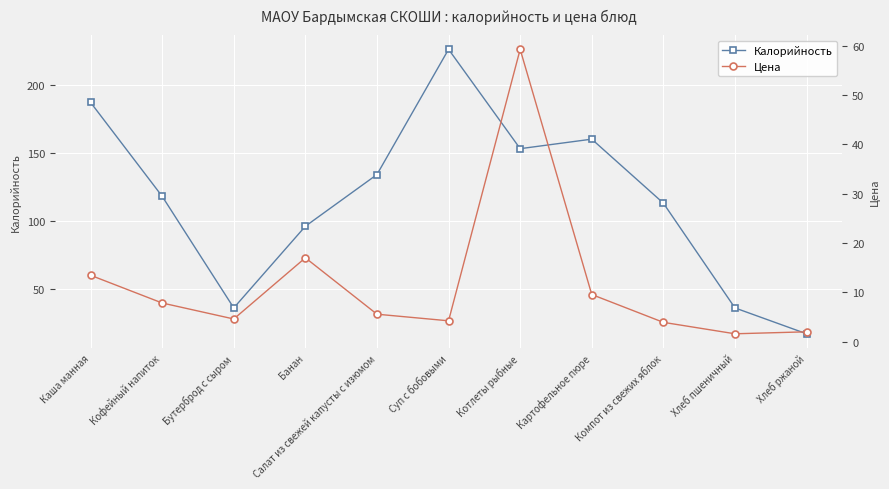

Between Бутерброд с сыром and Салат из свежей капусты с изюмом, which is larger?

Салат из свежей капусты с изюмом